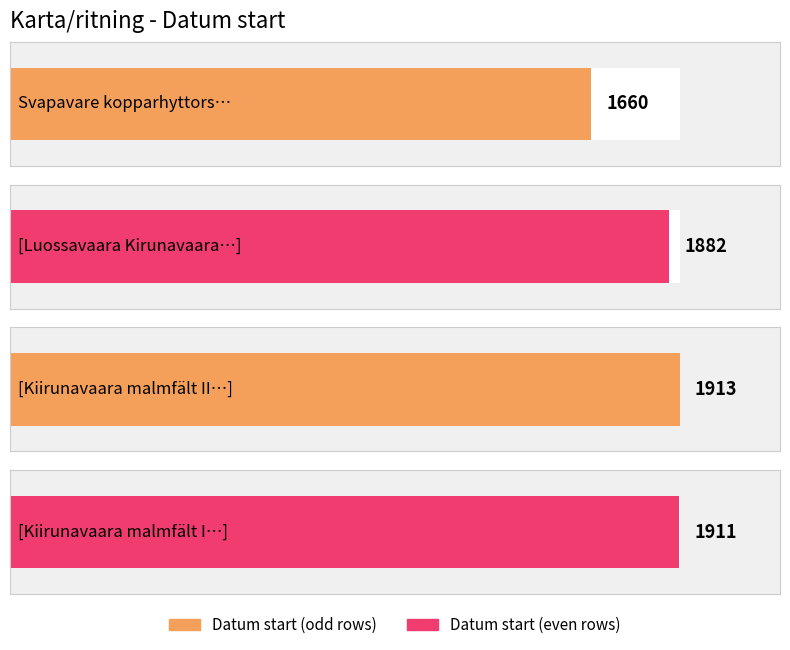

What is the difference between the maximum and minimum values?

253